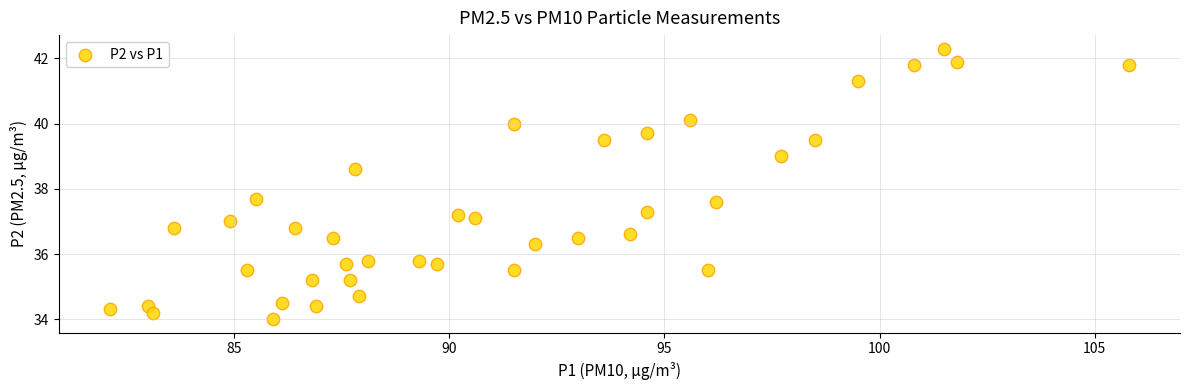

What Y value in the scatter plot is closest to 38?

37.7